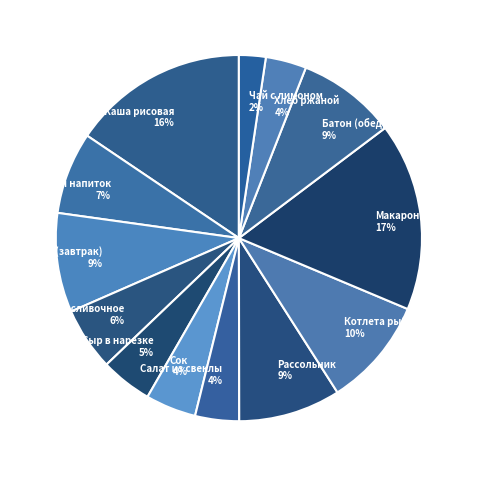

Between Батон (обед) and Масло сливочное, which is larger?

Батон (обед)